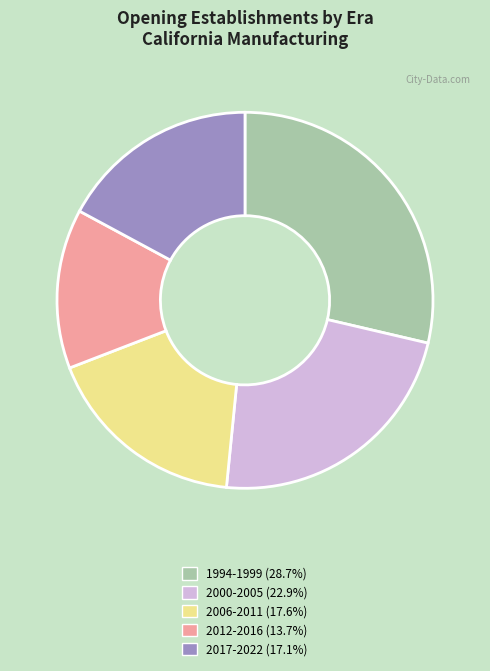

How many slices are in this pie chart?

5